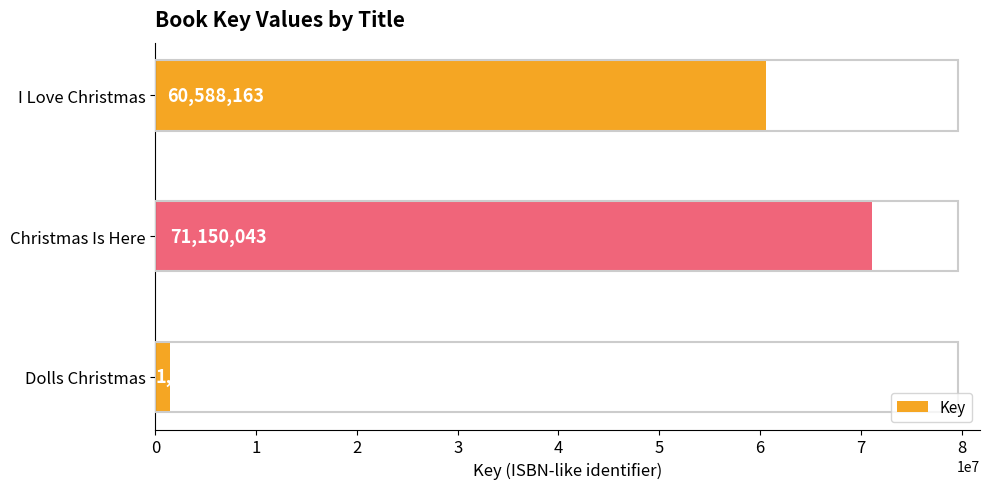

What is the ratio of the value at I Love Christmas to the value at Christmas Is Here?

0.9